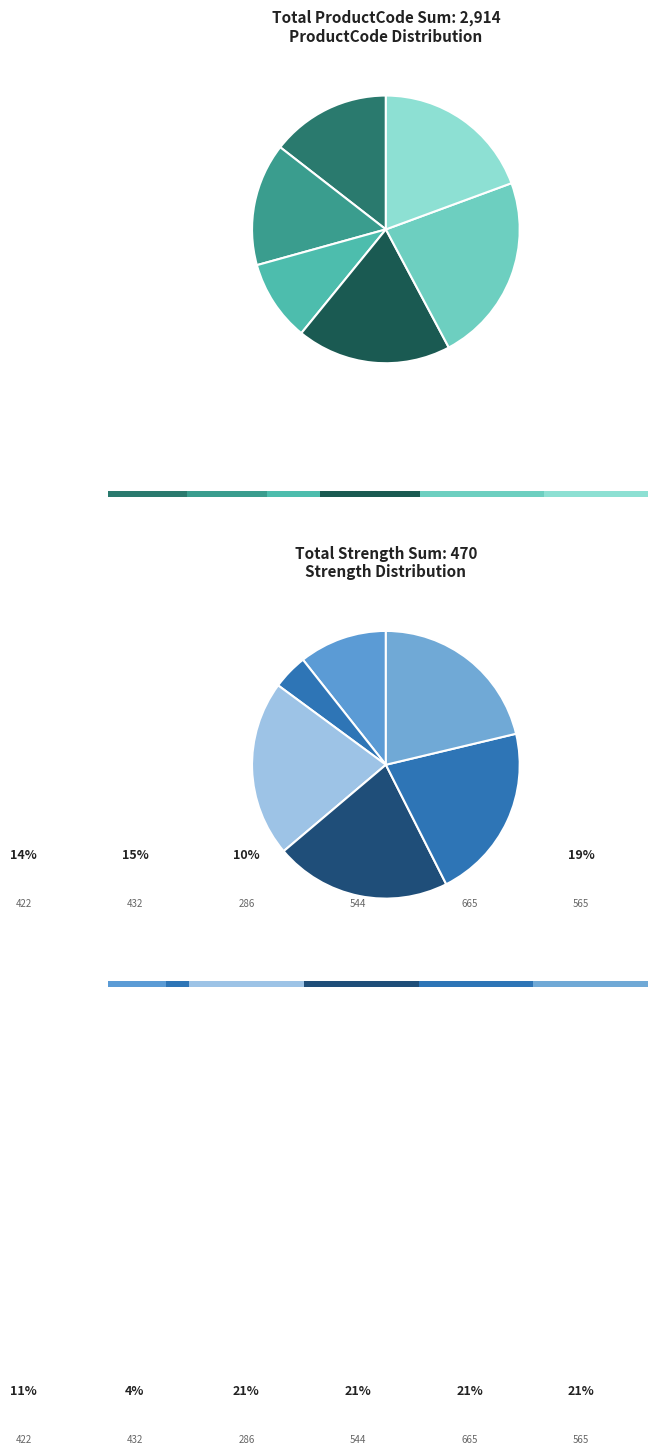

How many segments does this pie chart have?

6